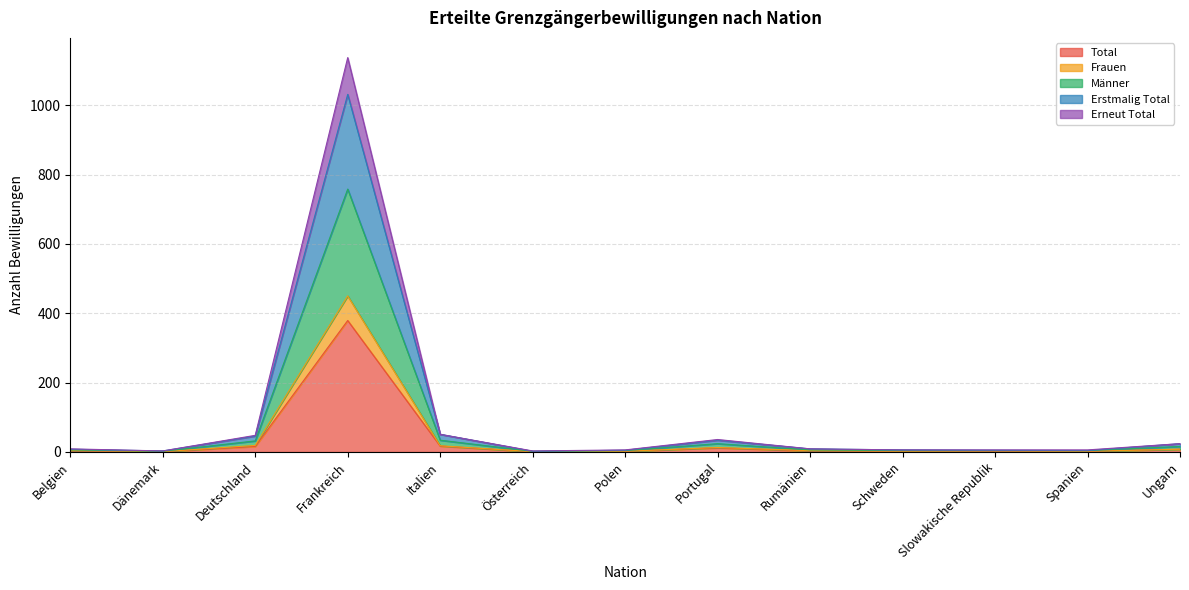

What is the value of the Erstmalig Total point at the 11th from the left?

2